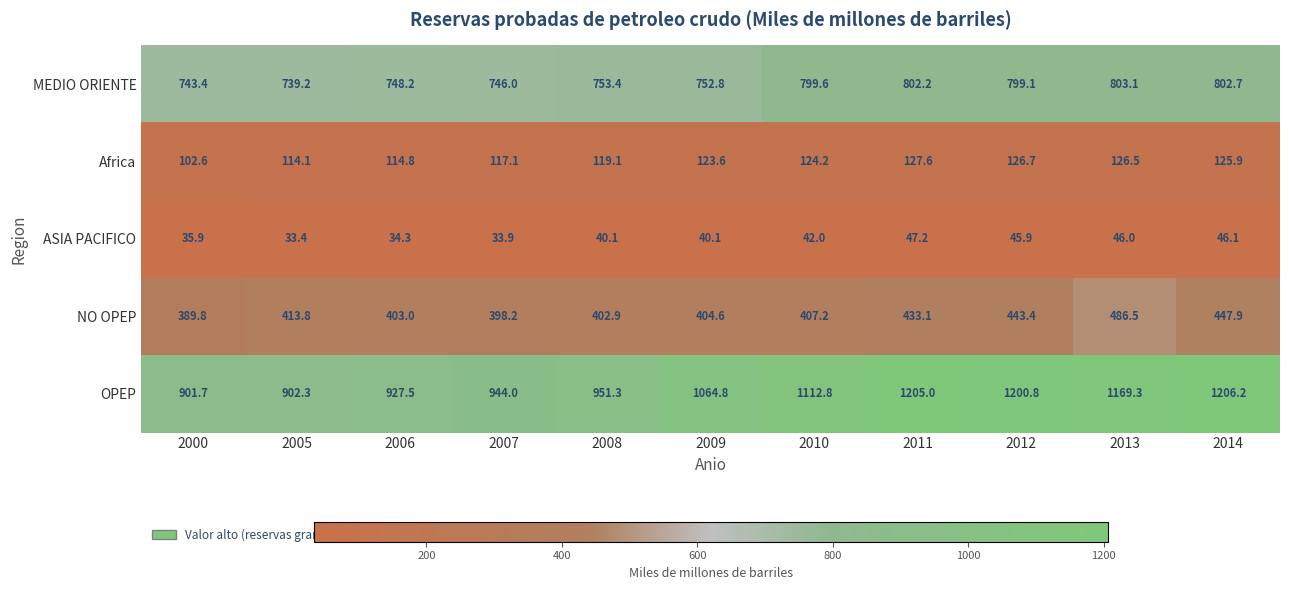

Rank the categories by OPEP value from lowest to highest.

2000, 2005, 2006, 2007, 2008, 2009, 2010, 2013, 2012, 2011, 2014